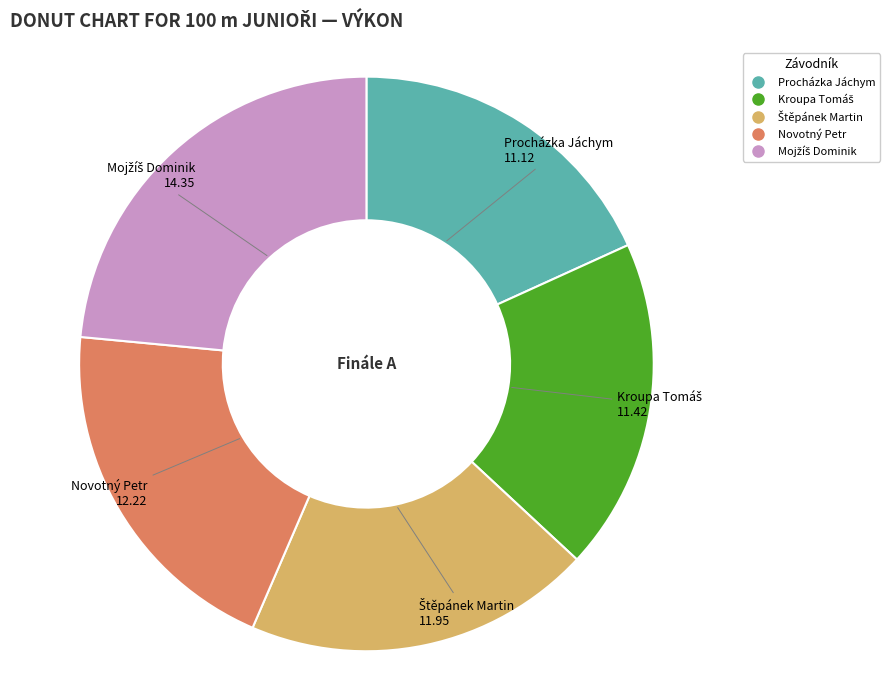

Approximately how many times larger is the value at Novotný Petr compared to Procházka Jáchym?

1.1